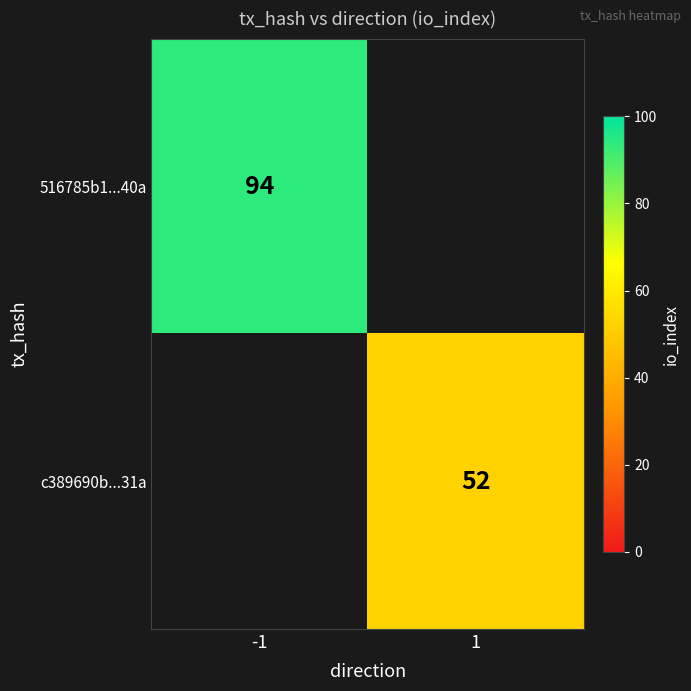

The c389690b...31a series shows 79 at 1. True or false?

False